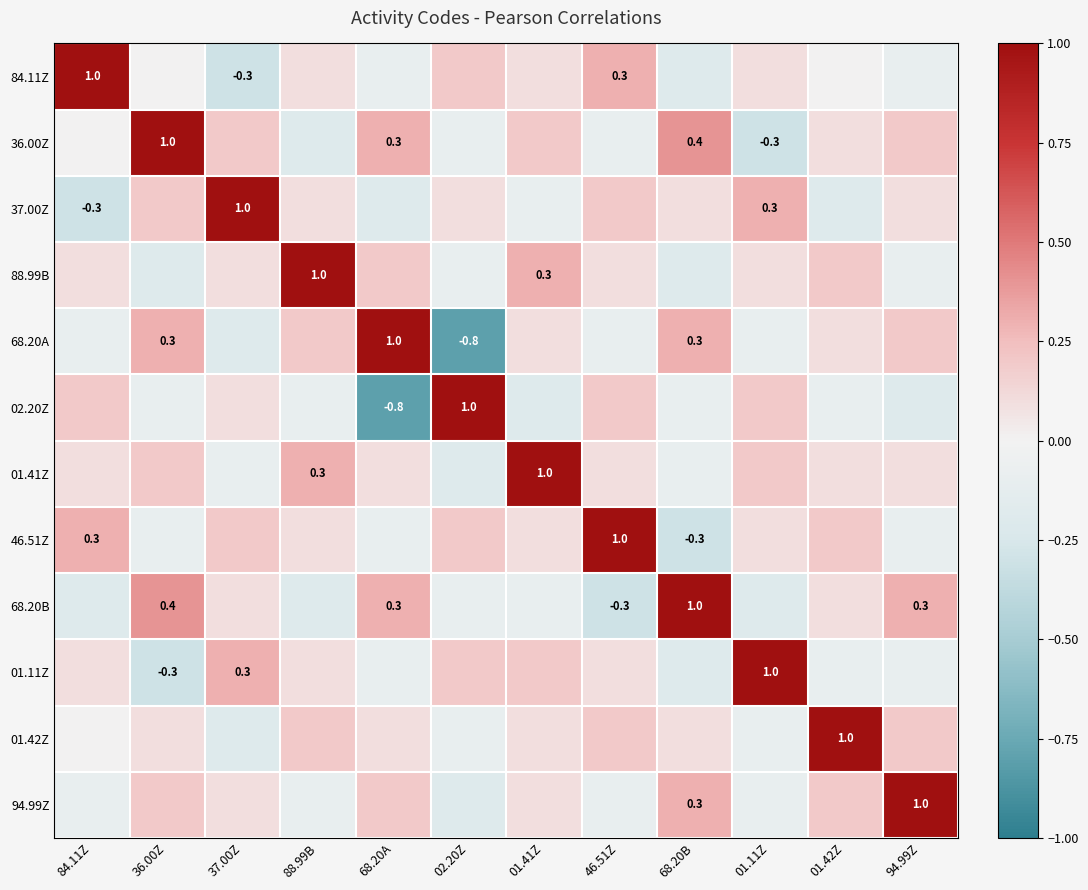

True or false: 37.00Z has a value of -0.3 at 84.11Z.

True